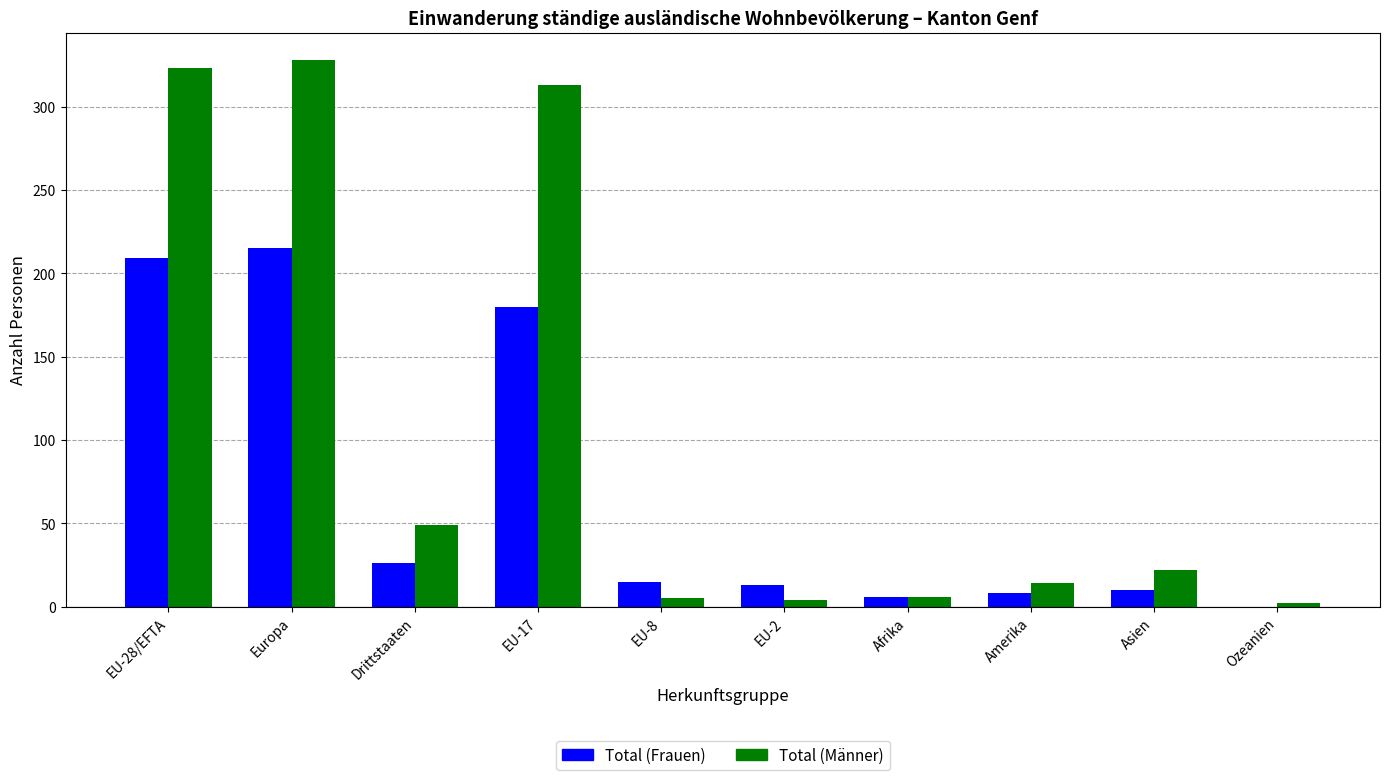

What is the maximum value shown in the chart?

328